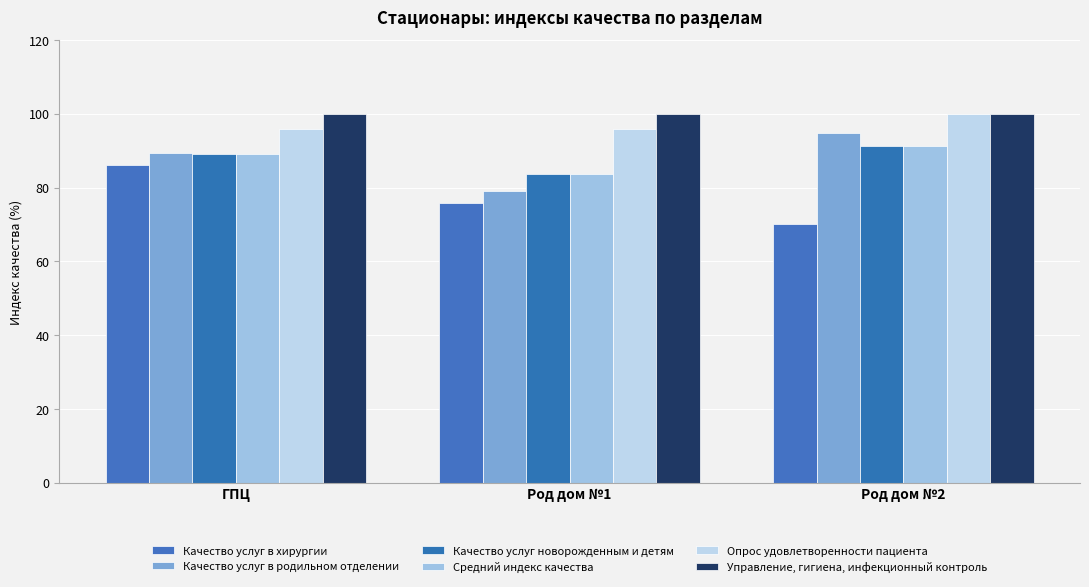

What is the sum of the Качество услуг в хирургии values at ГПЦ and Род дом №2?

156.2